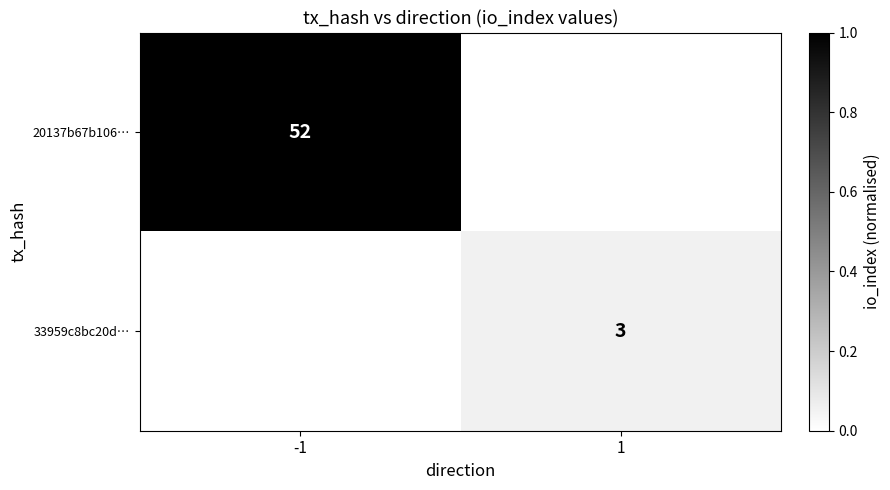

The 20137b67b106… series shows 52 at -1. True or false?

True